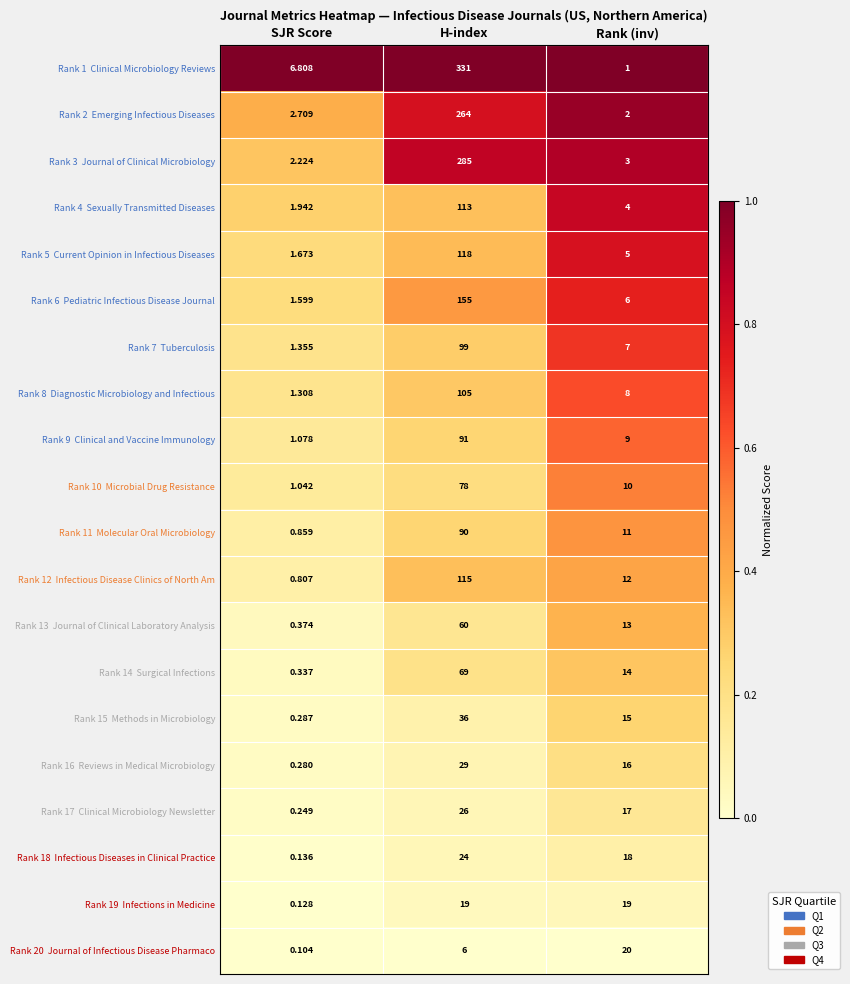

At which category does the chart reach its peak across all series?

H-index